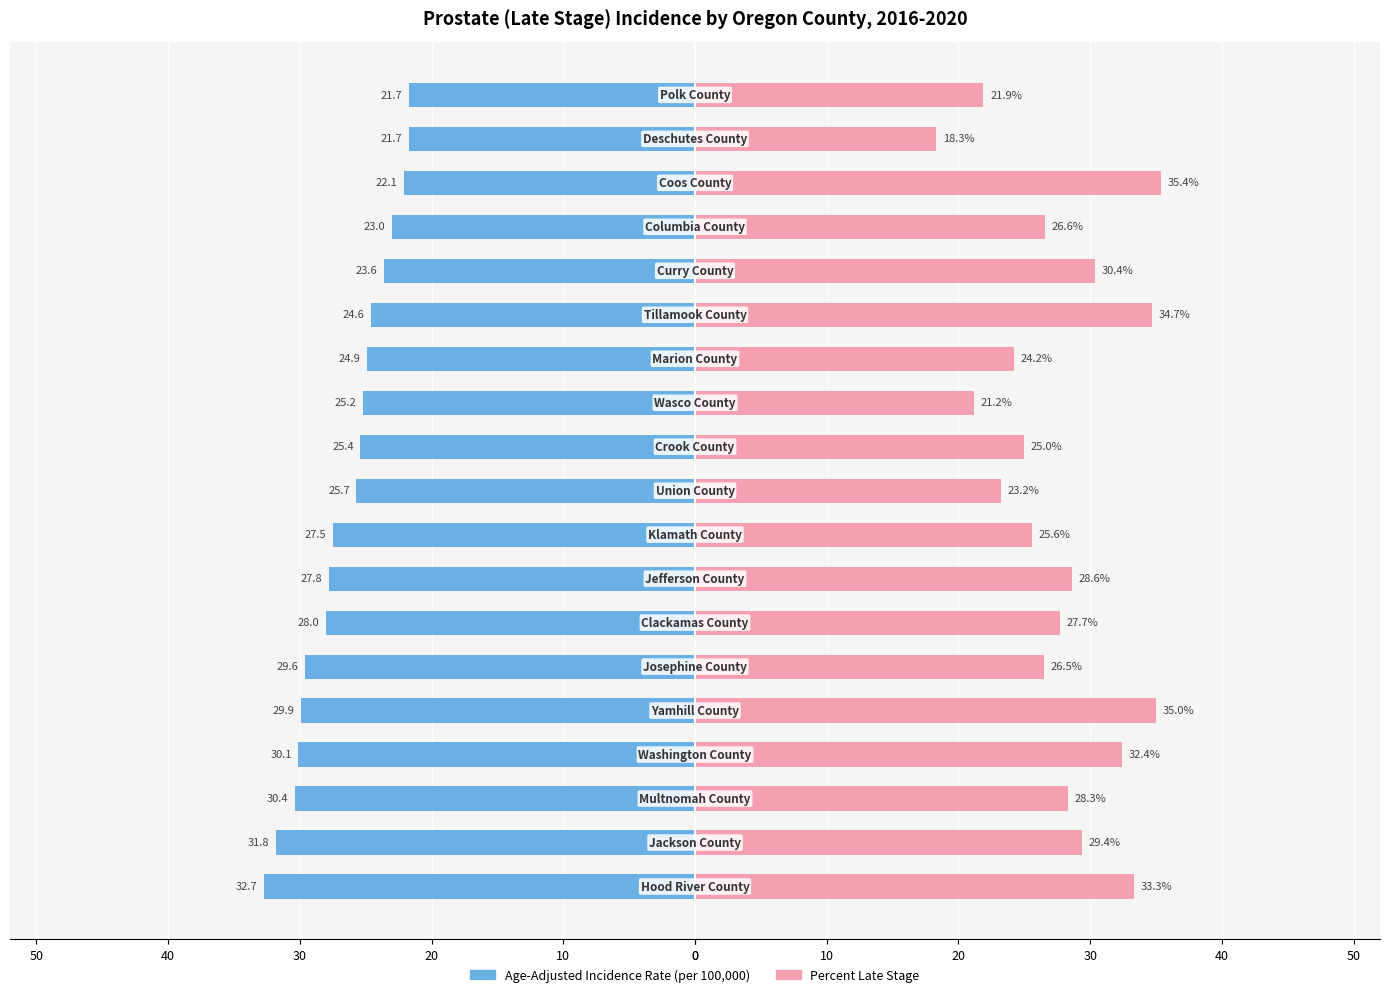

List the series in order of their peak value, highest first.

Percent Late Stage, Age-Adjusted Incidence Rate